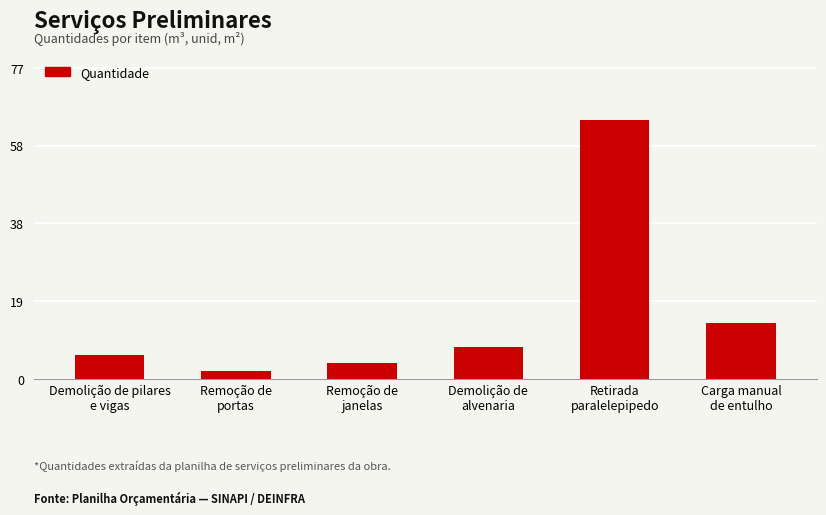

What is the sum of all values?

97.7